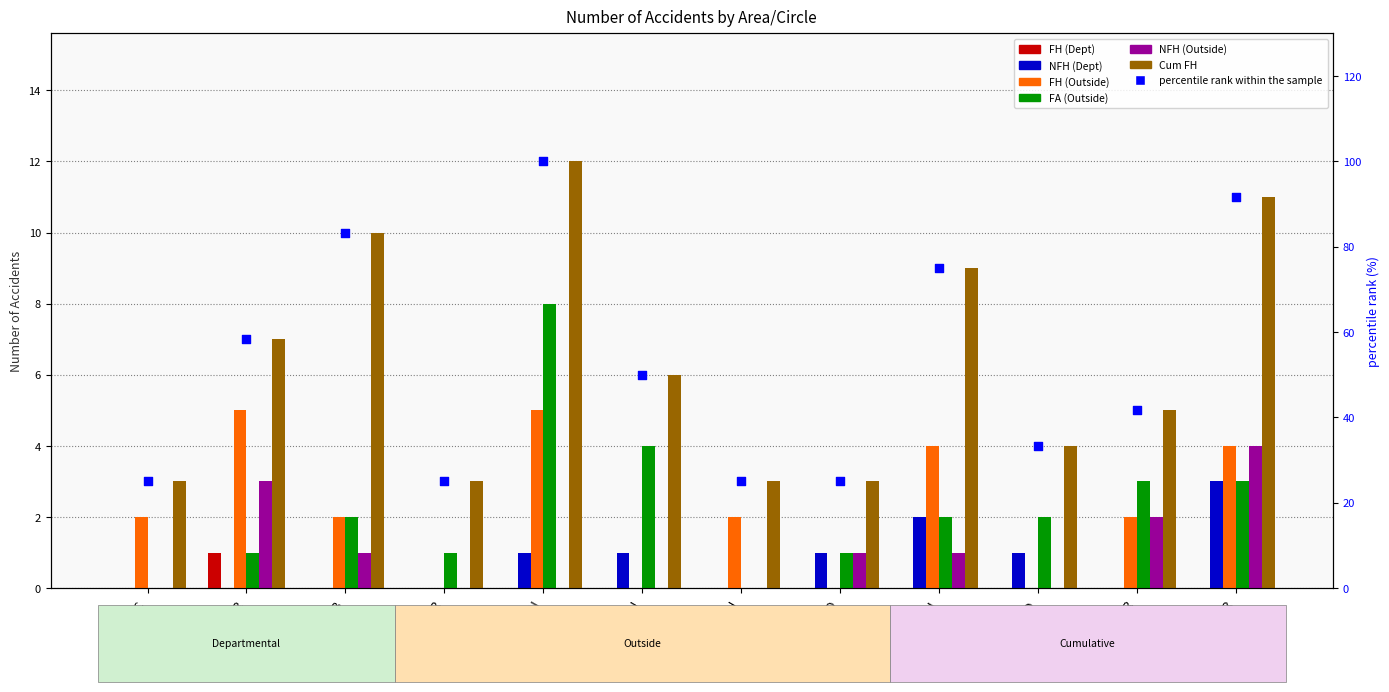

At which category is the sum across all series the highest?

JMN